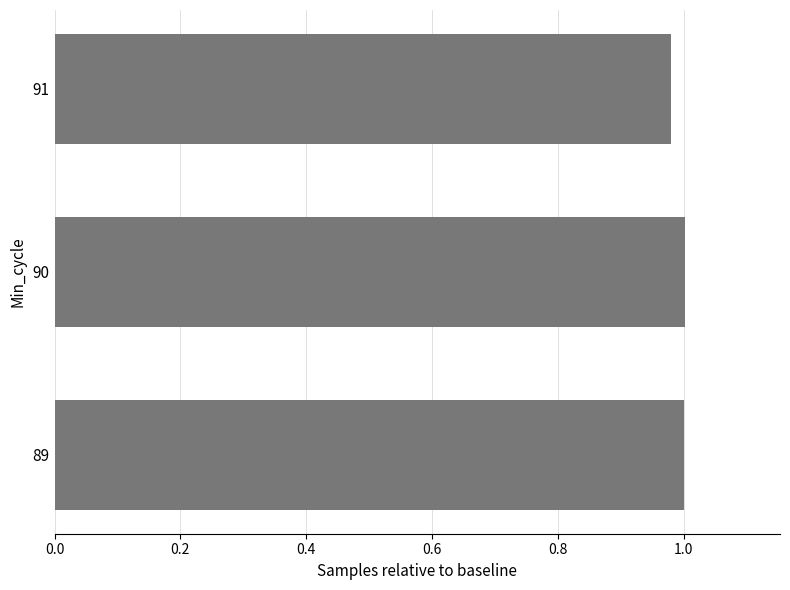

What is the sum of the values at 90 and 91?

2.0